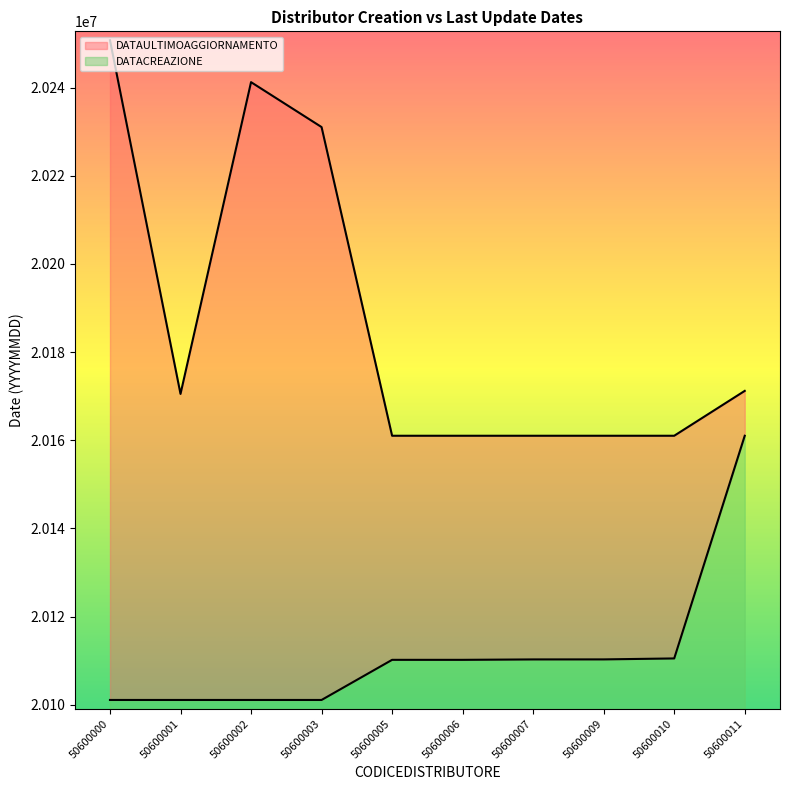

List the series in order of their peak value, lowest first.

DATACREAZIONE, DATAULTIMOAGGIORNAMENTO